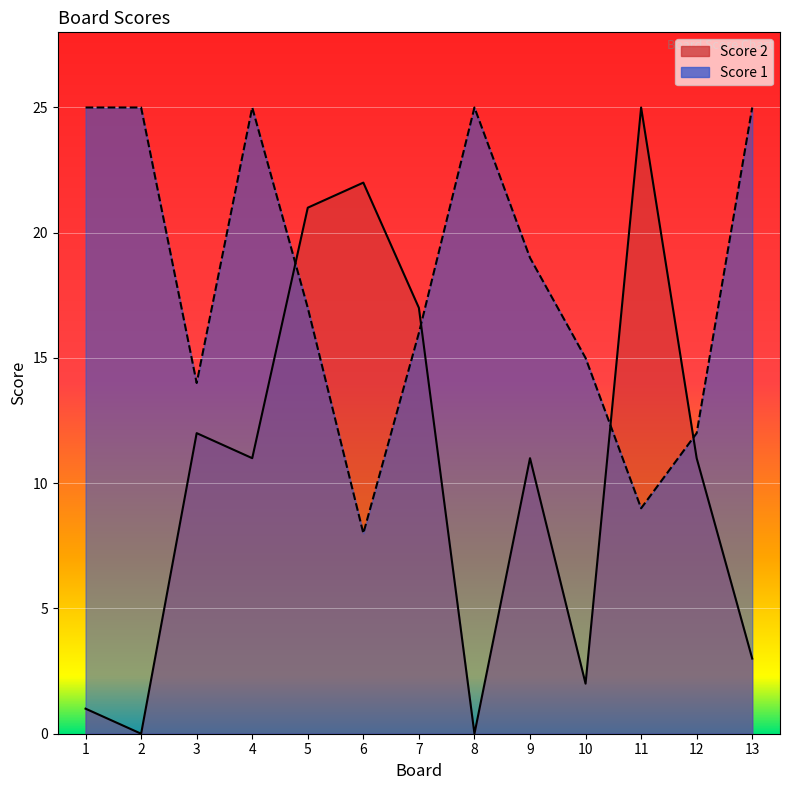

Is the value of Score 2 at 1 greater than the value of Score 1 at 10?

No